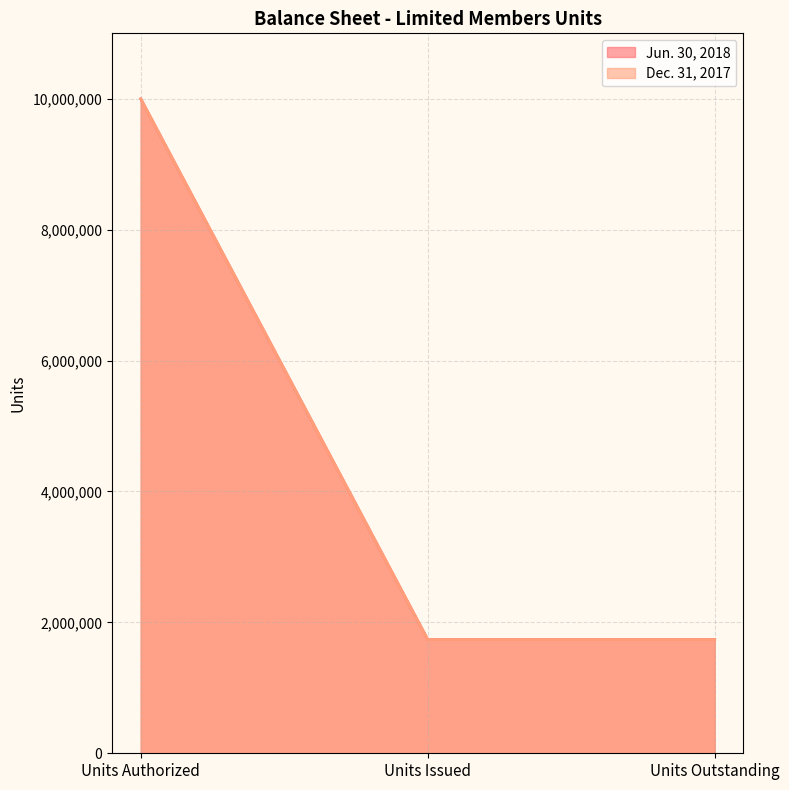

What is the difference between the Dec. 31, 2017 values at Units Authorized and Units Outstanding?

8261994